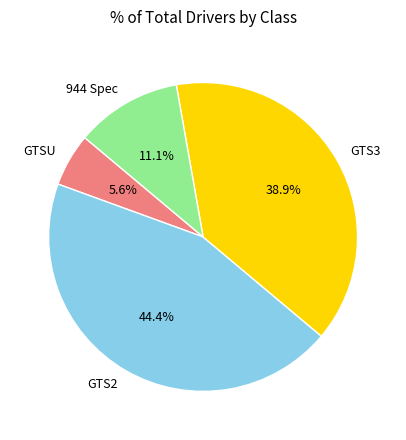

The 944 Spec slice represents 11% of the pie. True or false?

True